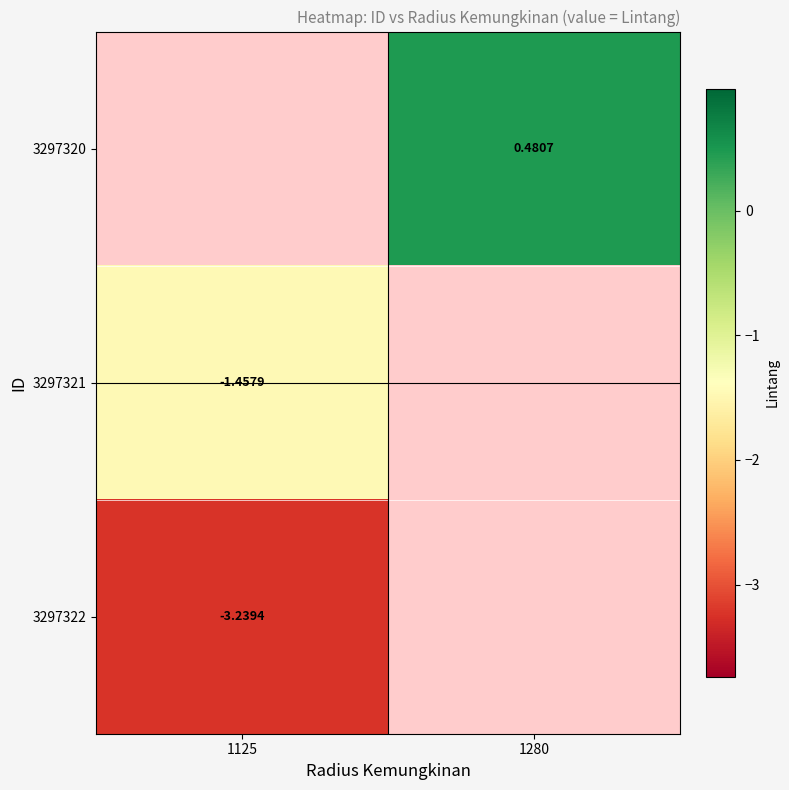

Between 1280 and 1125, which is larger?

1125